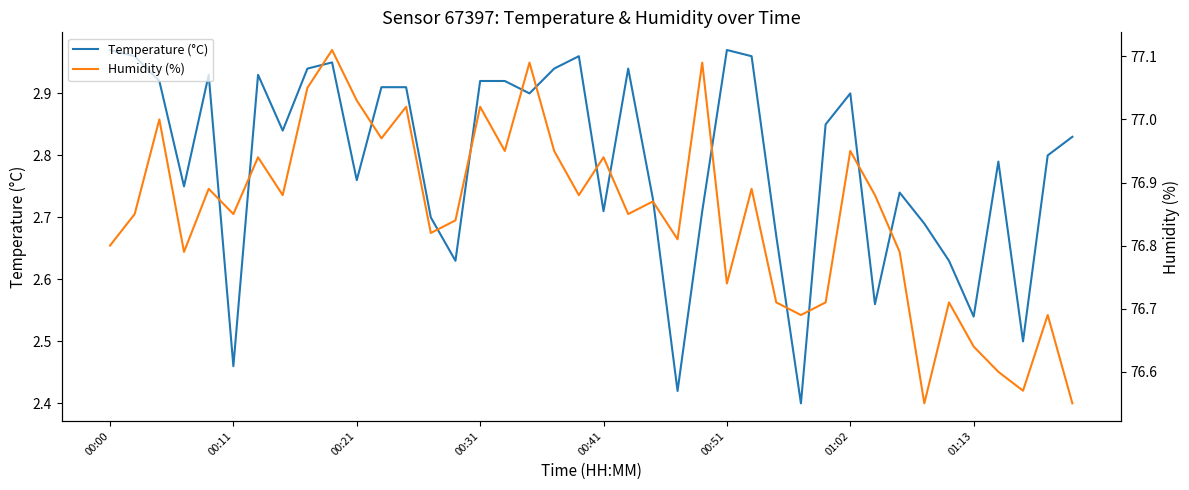

The value of Temperature (°C) at 00:21 is 1.4. True or false?

False